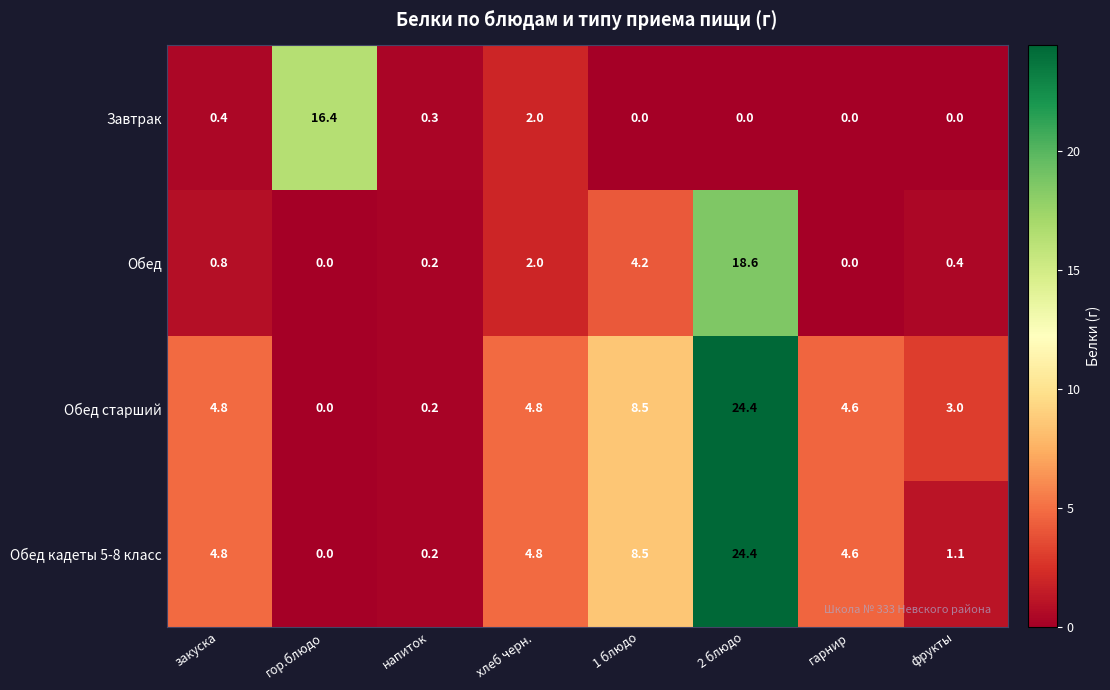

What is the sum of all Обед values?

26.2